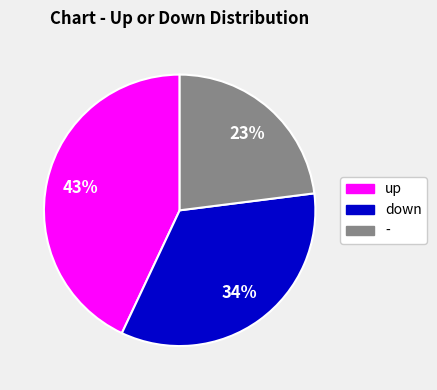

Is there a majority slice in this chart?

No